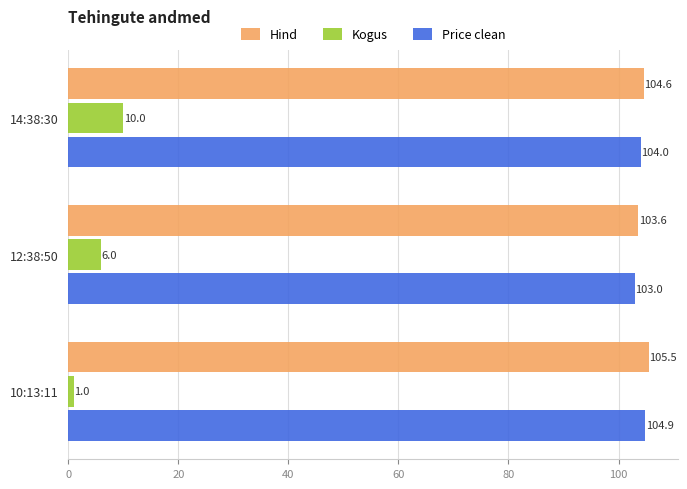

At which category is the sum across all series the highest?

14:38:30